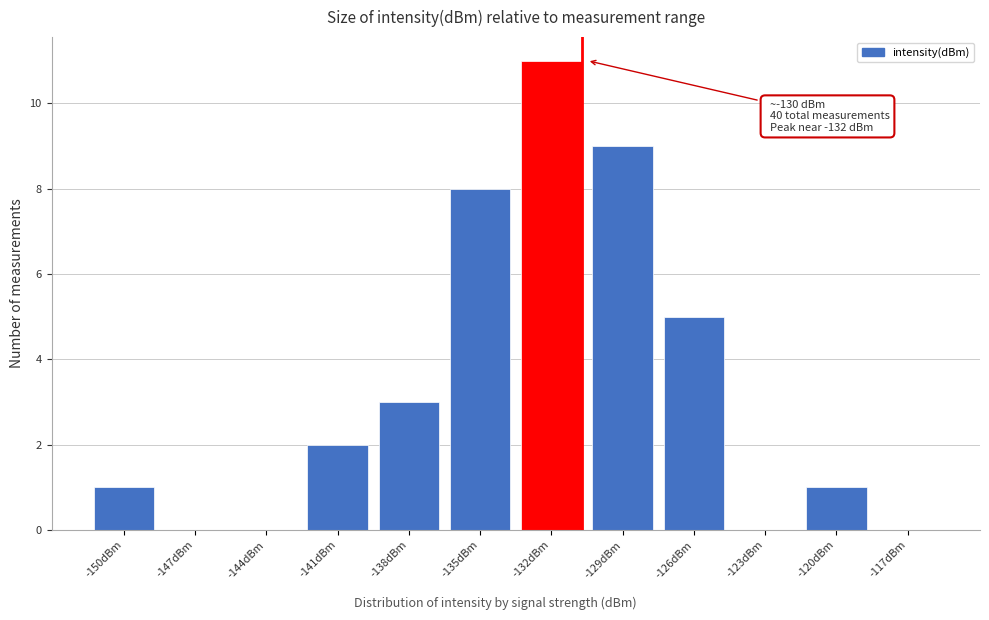

Reading left to right, transcribe all the data shown in this chart.

-150dBm=1	-147dBm=0	-144dBm=0	-141dBm=2	-138dBm=3	-135dBm=8	-132dBm=11	-129dBm=9	-126dBm=5	-123dBm=0	-120dBm=1	-117dBm=0